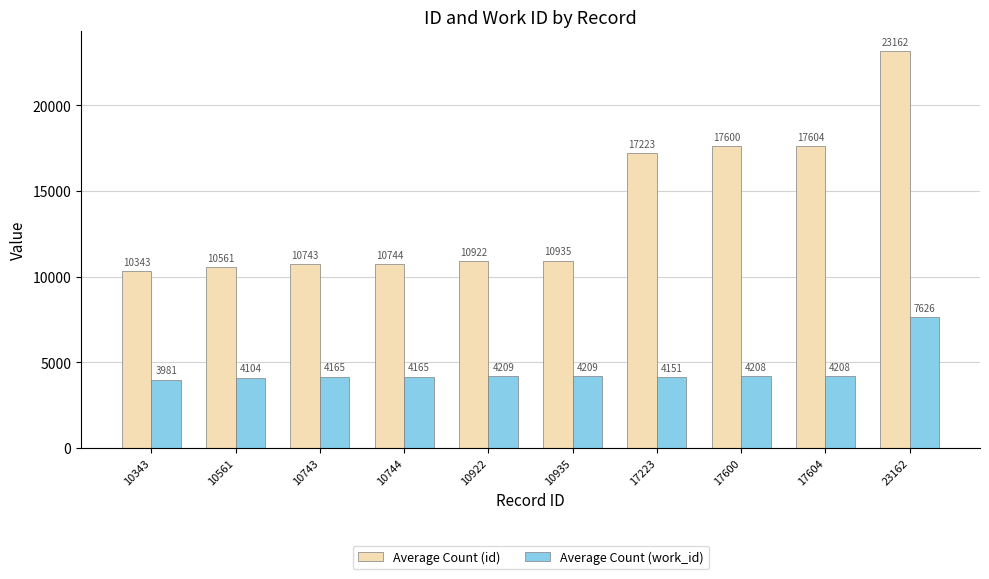

Read the Average Count (work_id) value at 17600.

4208